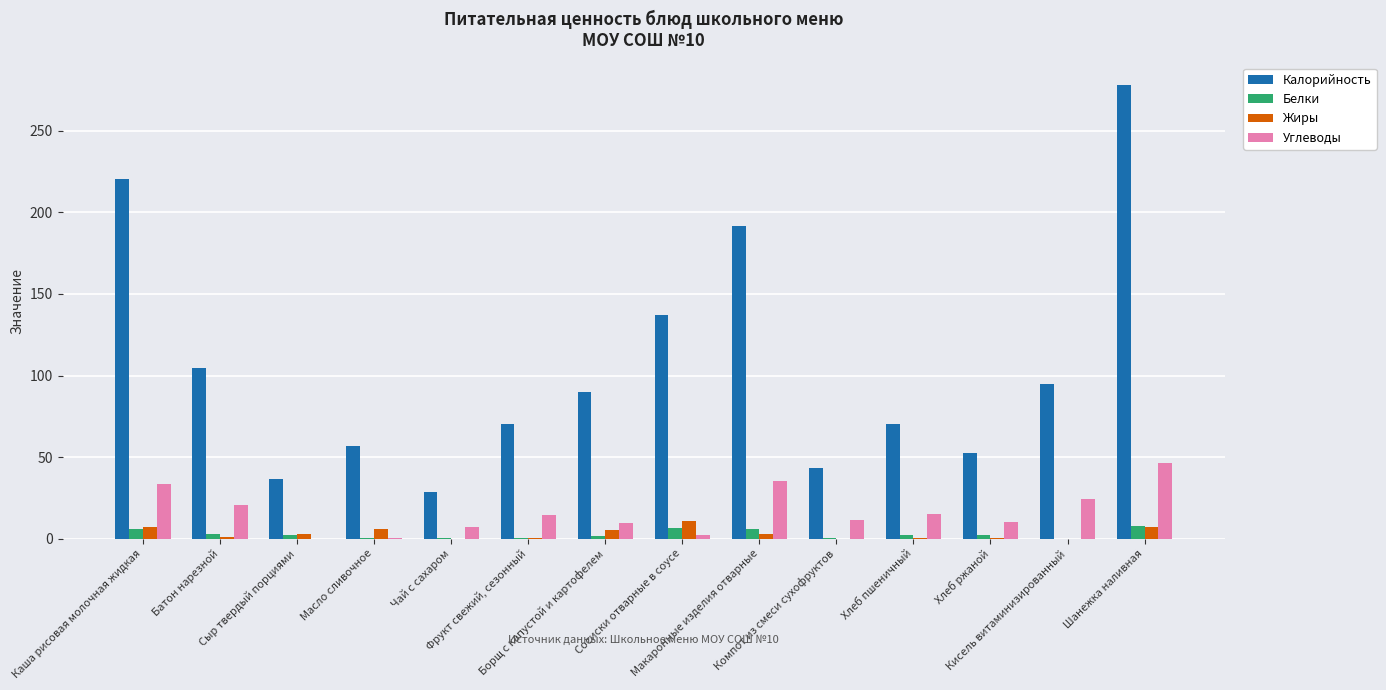

What is the maximum value for Углеводы?

46.4